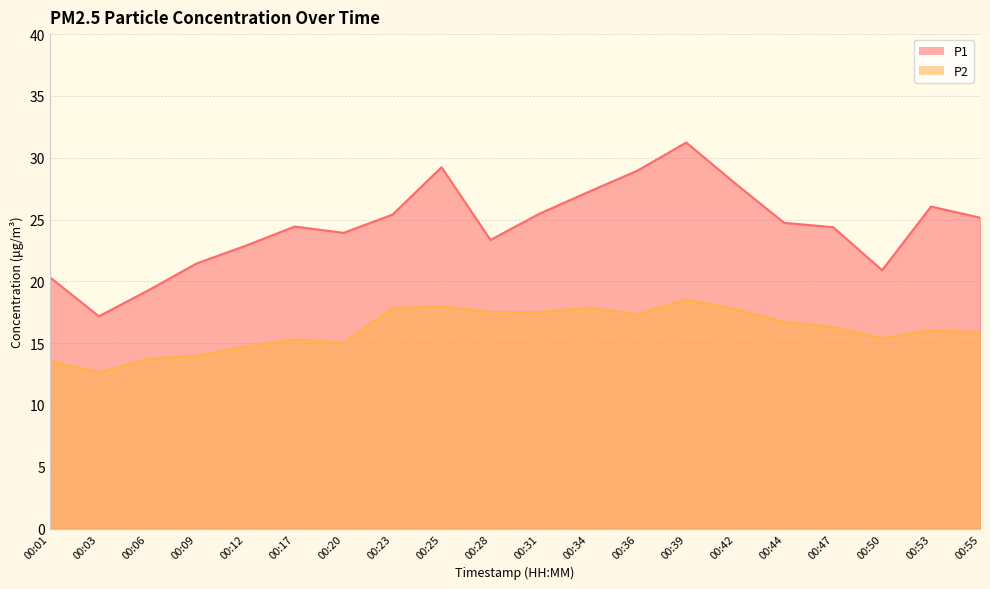

Which series has the largest range (max minus min)?

P1